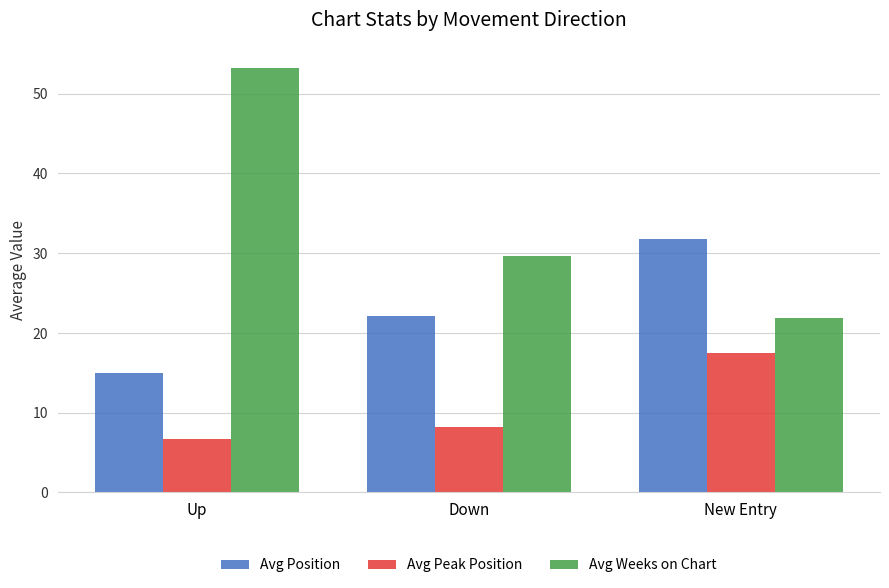

Between Up and New Entry, which series saw the biggest shift?

Avg Weeks on Chart